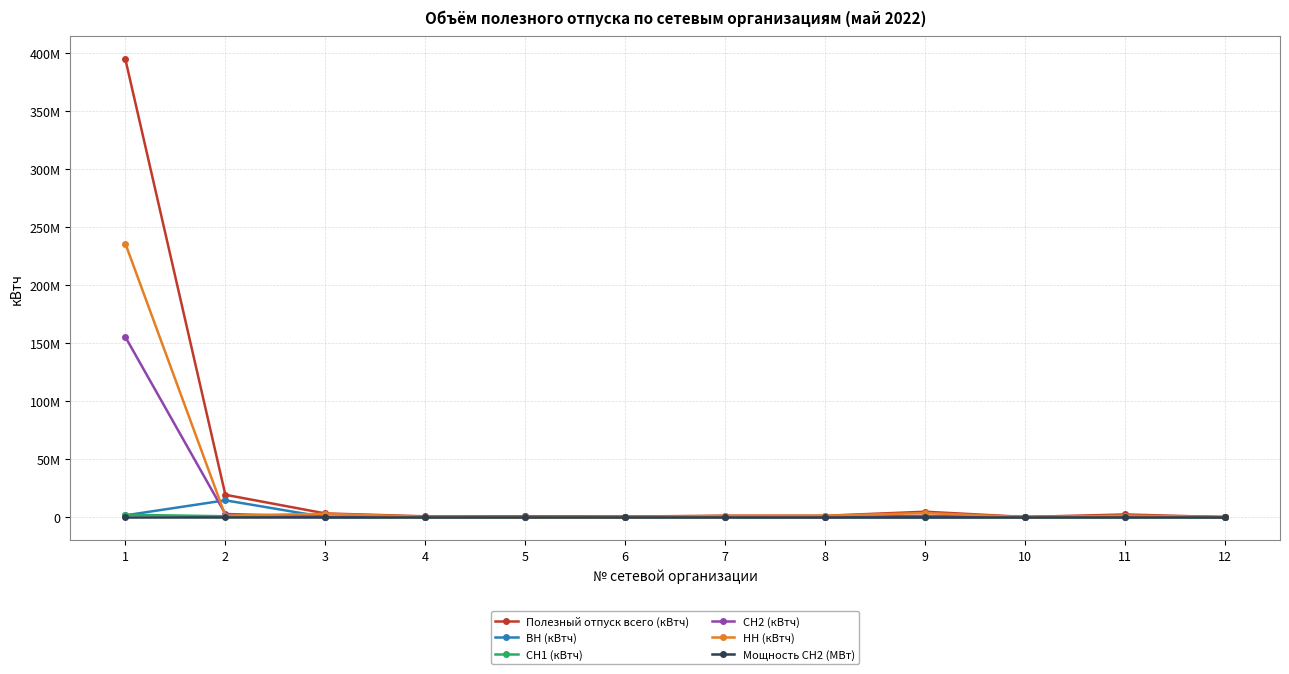

True or false: Полезный отпуск всего (кВтч) and Мощность СН2 (МВт) cross at least once.

False